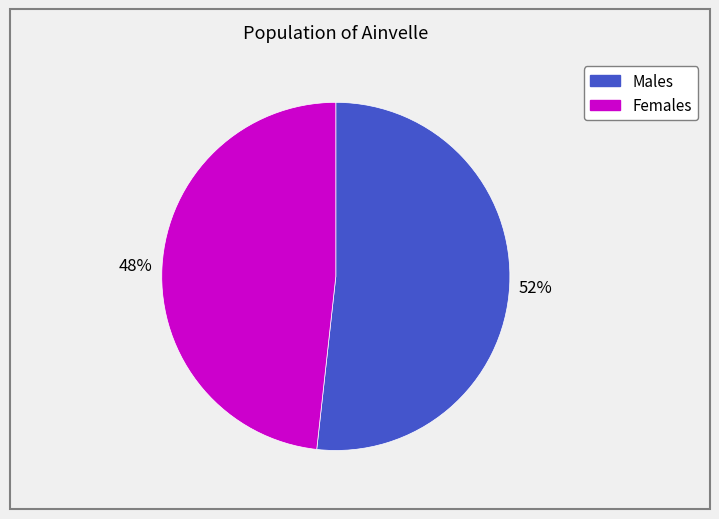

To the nearest percent, what is the average slice percentage?

50%